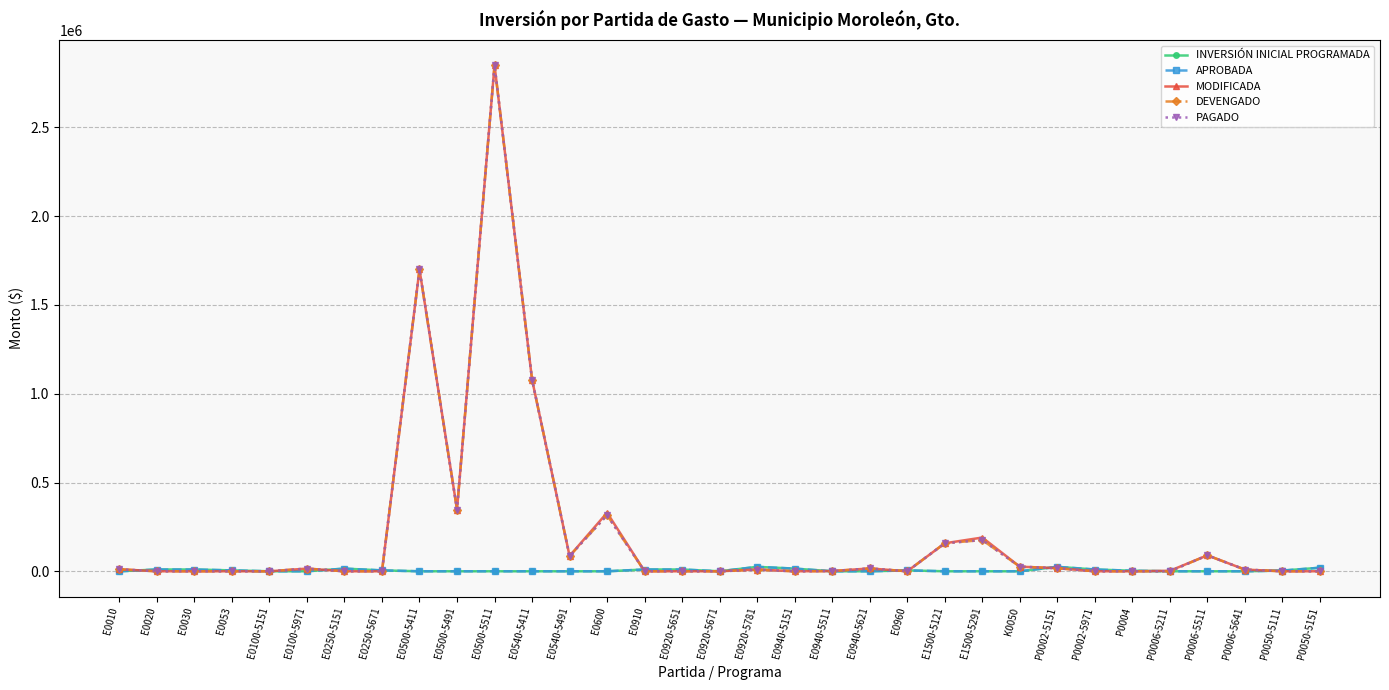

What is the sum of the INVERSIÓN INICIAL PROGRAMADA values at E0250-5151 and E0100-5151?

15000.0